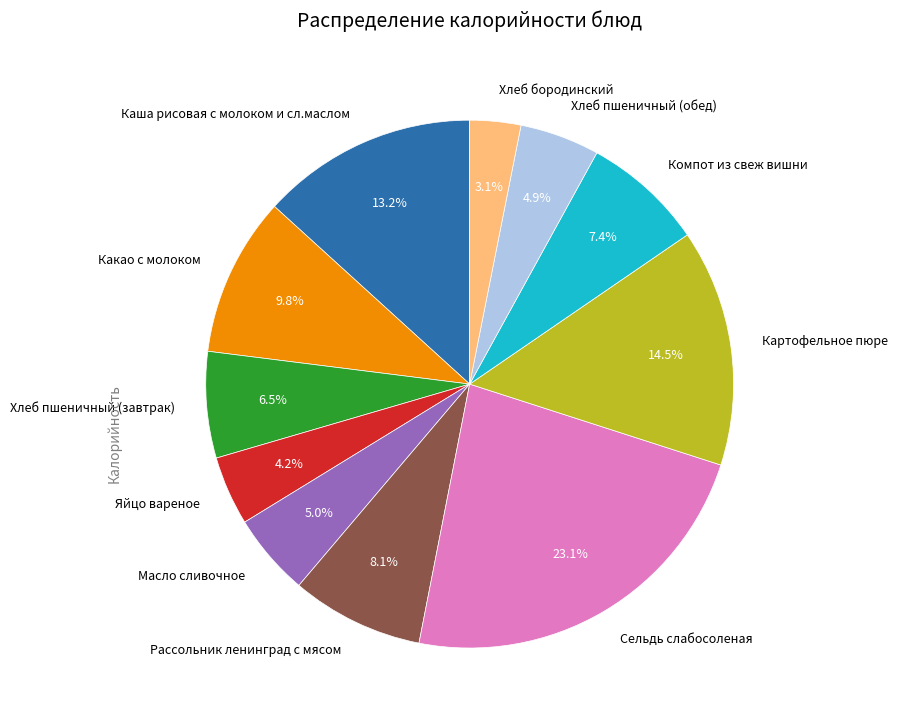

To the nearest percent, what is the difference between the Хлеб пшеничный (обед) and Яйцо вареное slice percentages?

1%